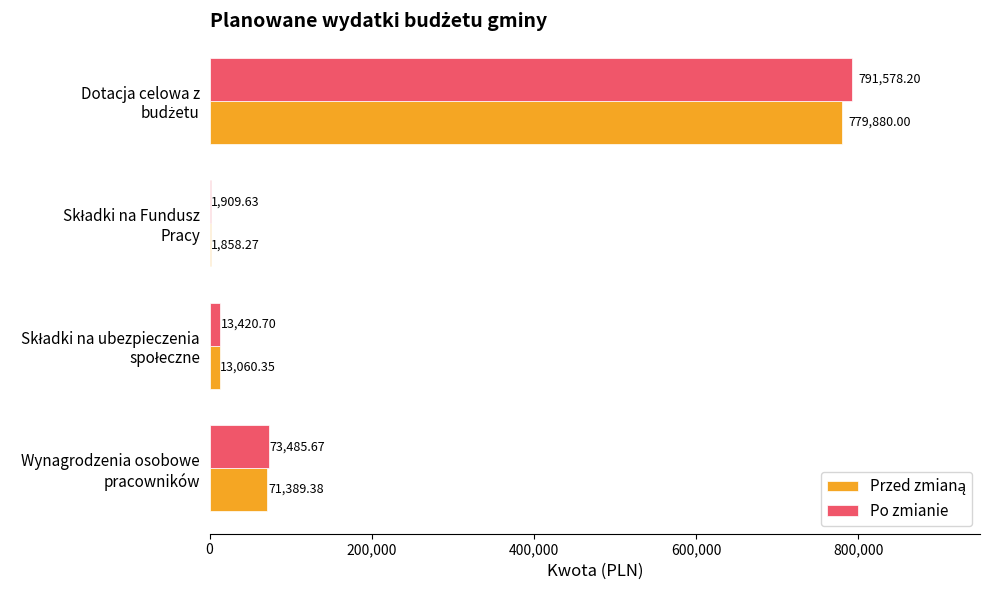

What is the sum of all Po zmianie values?

880394.2